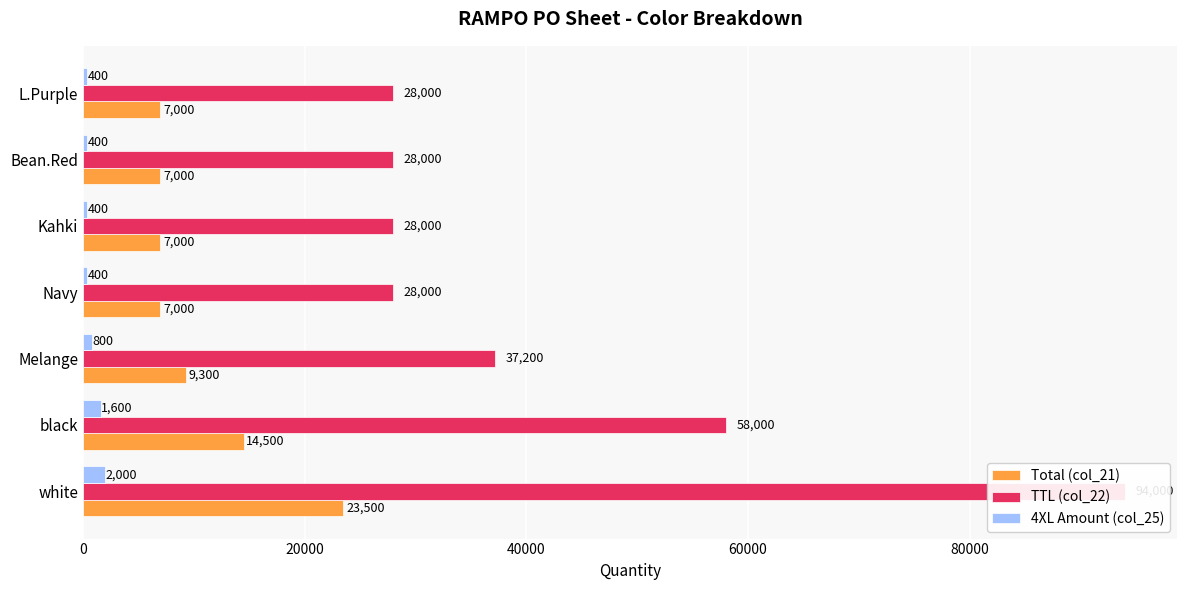

What is the minimum value shown in the chart?

400